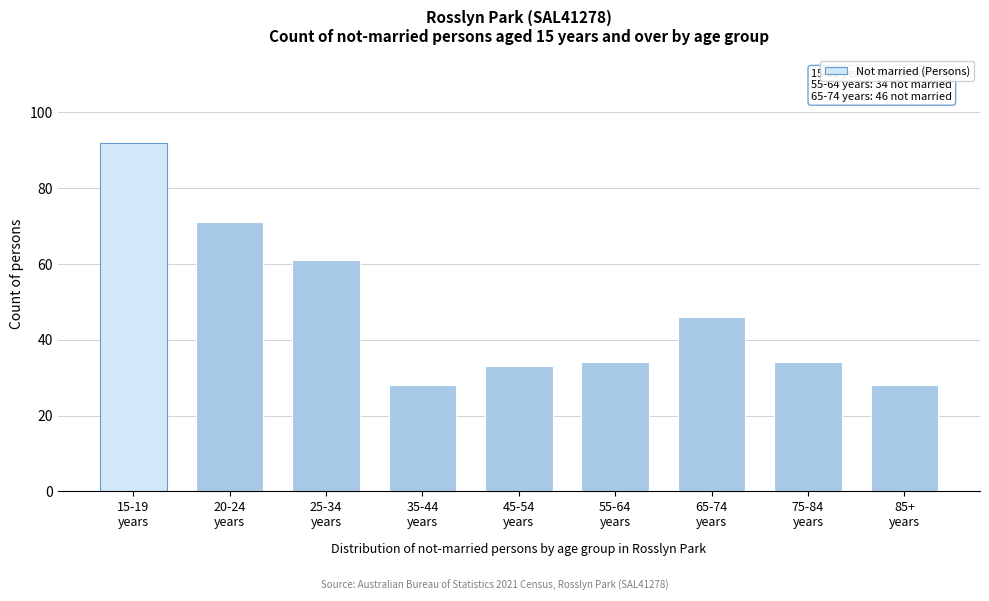

Reading right to left, list all the values displayed in this chart.

28	34	46	34	33	28	61	71	92